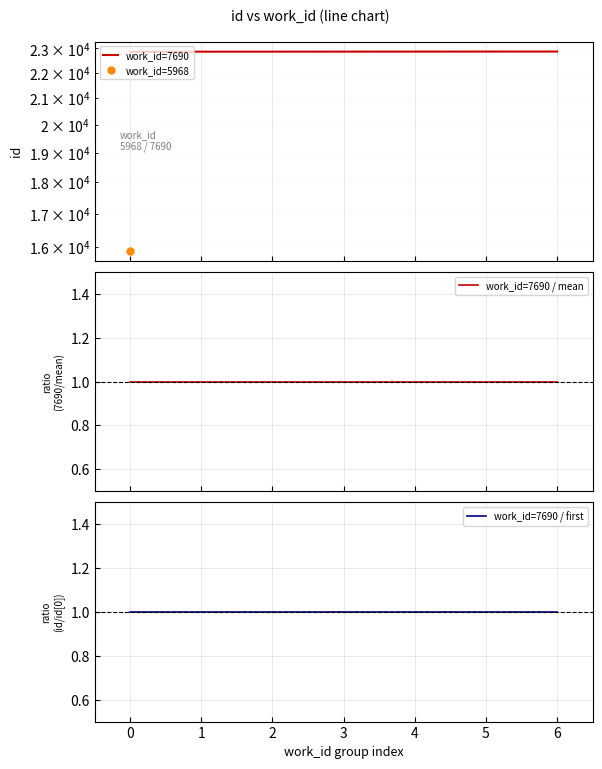

What is the highest value of the work_id=7690 / mean series?

1.0